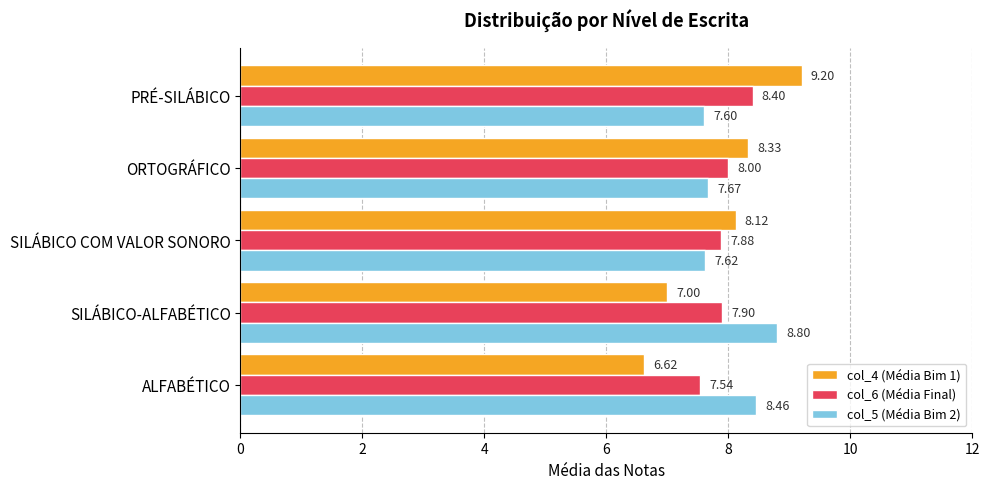

What is the sum of all col_6 (Média Final) values?

39.7